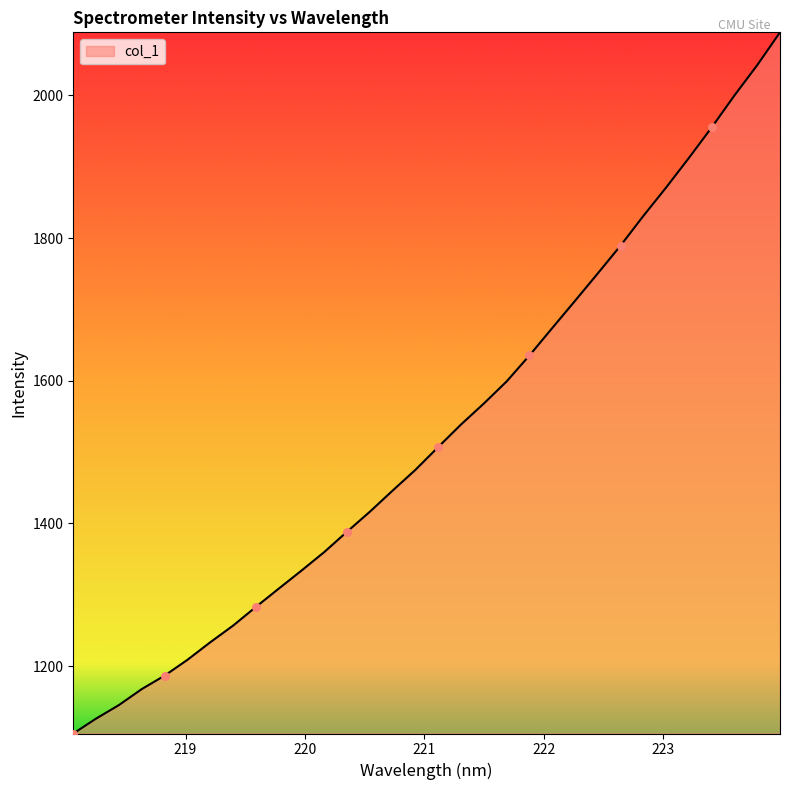

What is the smallest value displayed?

1105.7